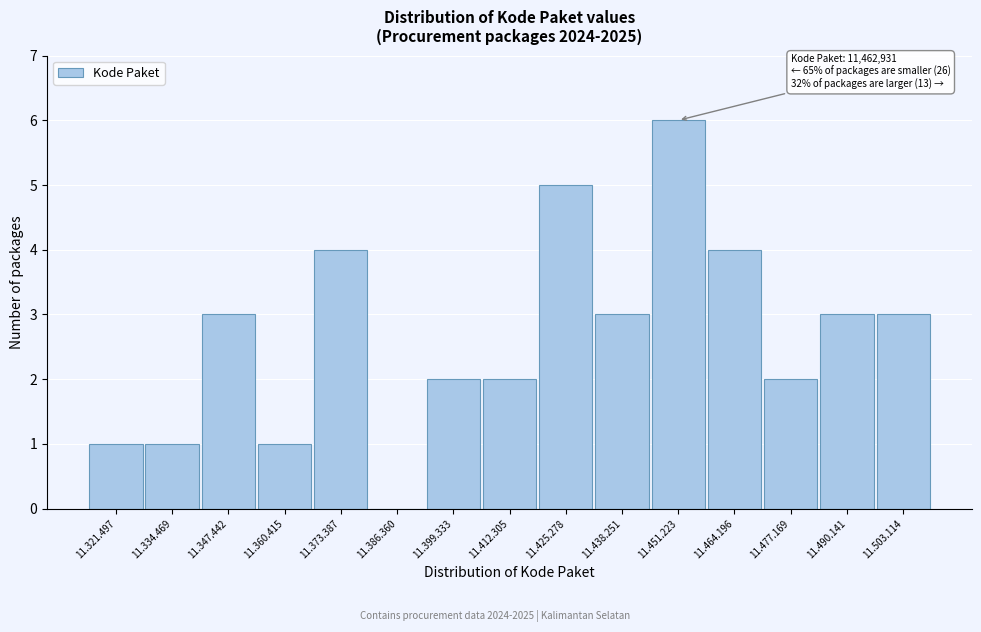

Reading left to right, transcribe all the data shown in this chart.

11.321.497=1	11.334.469=1	11.347.442=3	11.360.415=1	11.373.387=4	11.386.360=0	11.399.333=2	11.412.305=2	11.425.278=5	11.438.251=3	11.451.223=6	11.464.196=4	11.477.169=2	11.490.141=3	11.503.114=3